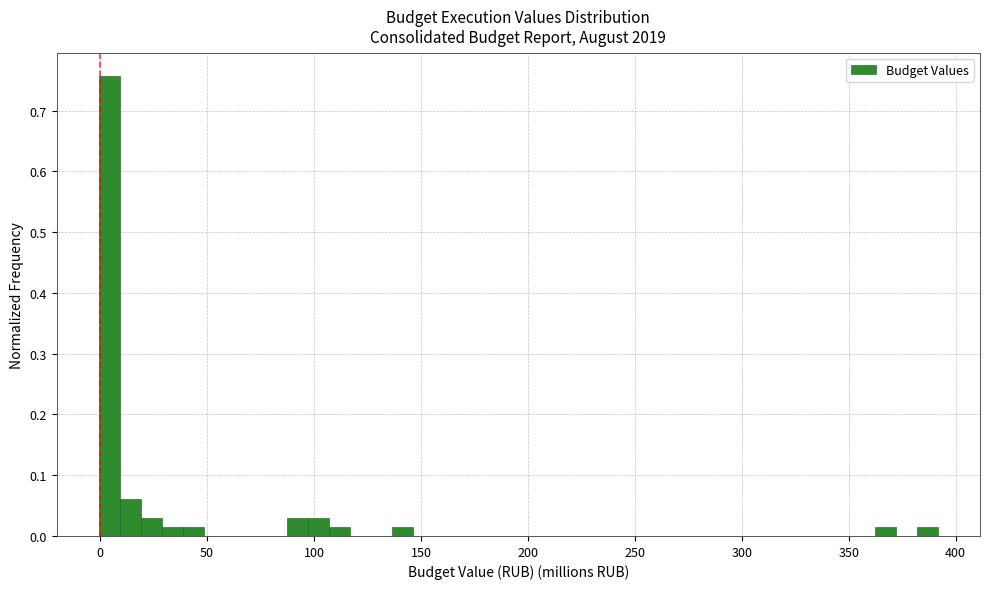

Read against the x-axis, roughly where is the centre of the tallest bar?

5